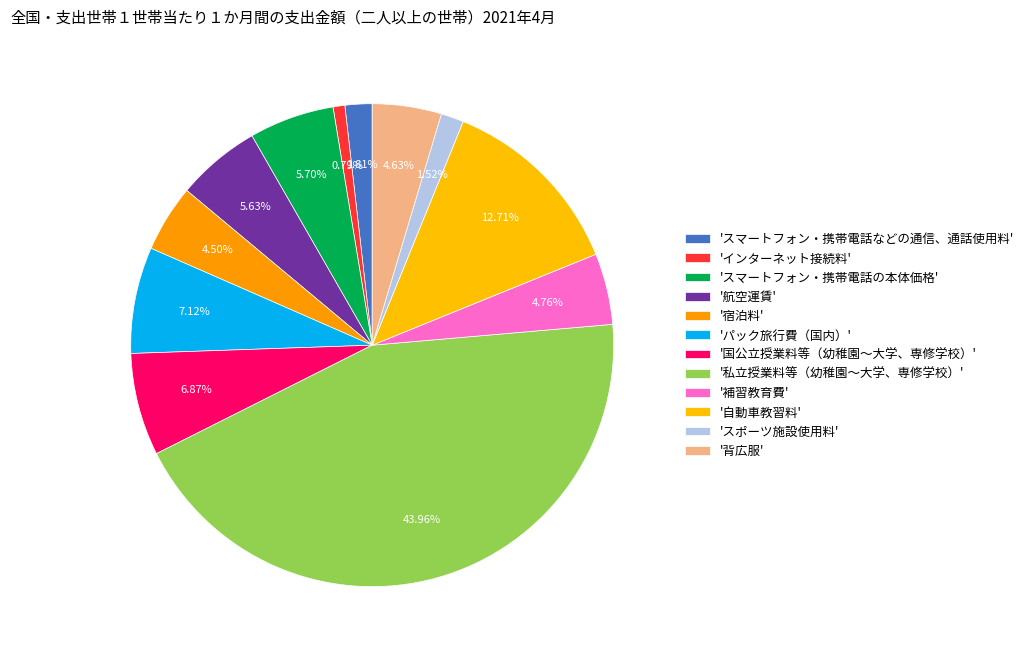

How many slices are in this pie chart?

12